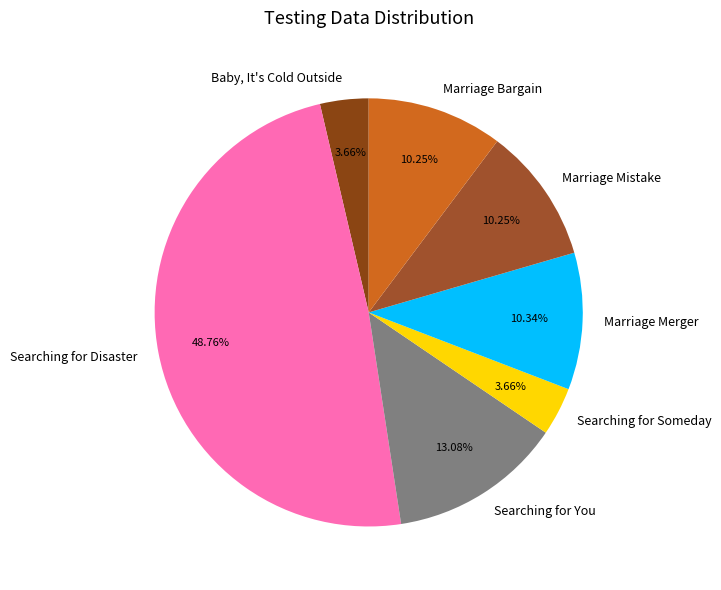

To the nearest percent, what portion does Searching for Someday represent?

4%